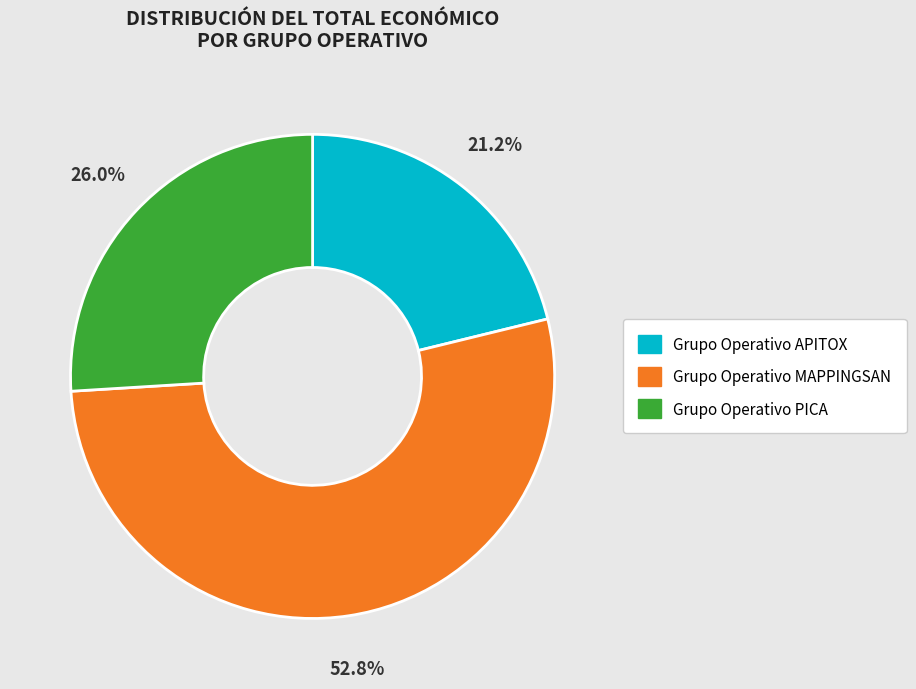

What percentage is NOT represented by Grupo Operativo MAPPINGSAN?

47.2%